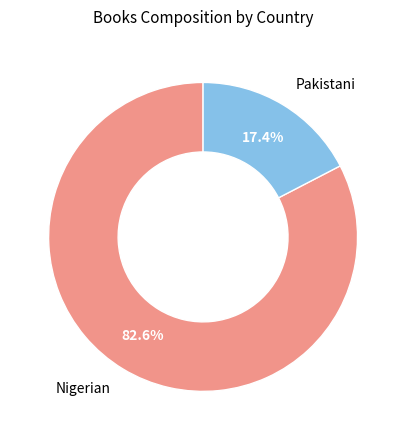

Is there a majority slice in this chart?

Yes